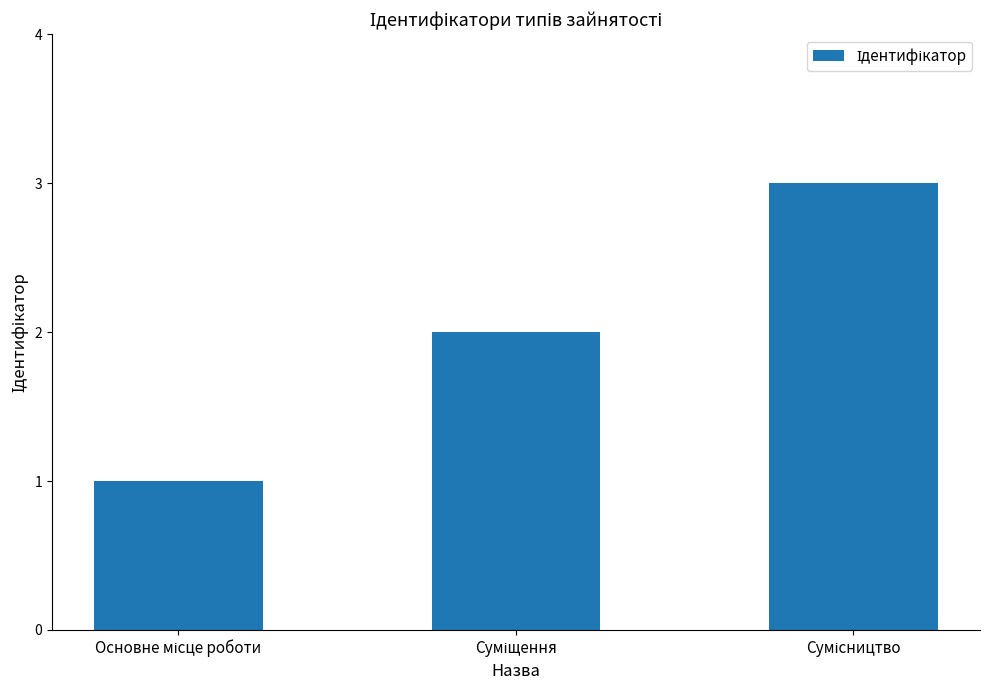

What is the sum of all values?

6